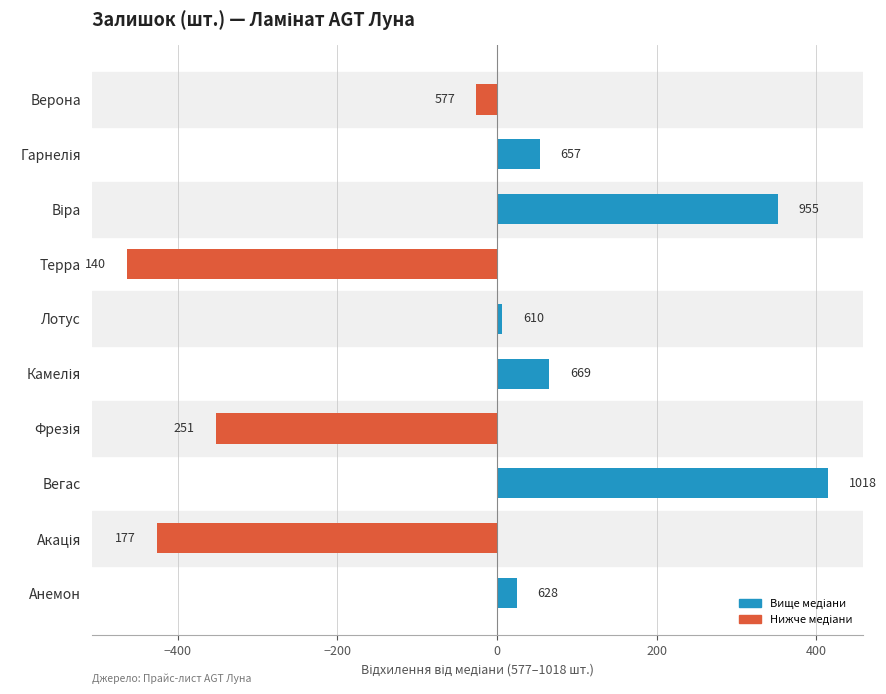

Are the bars horizontal?

Yes